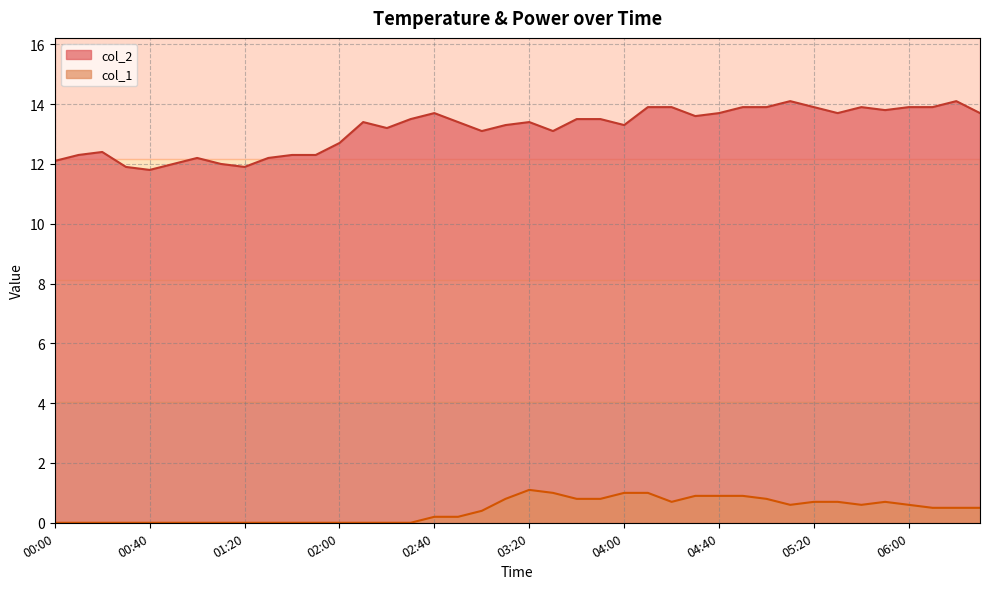

What position from the right is 00:00?

40